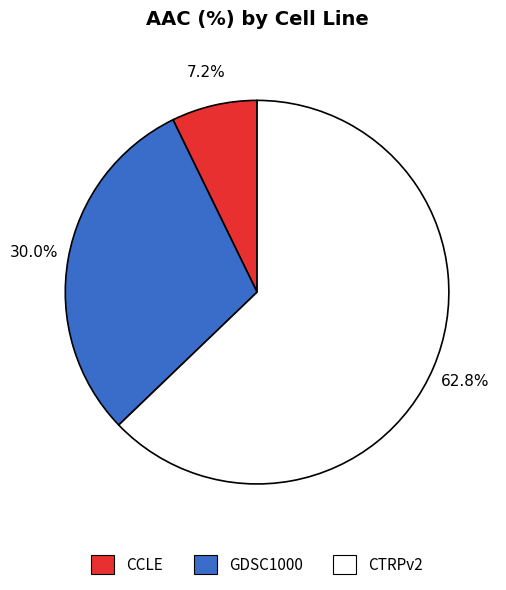

What percentage is the GDSC1000 slice, to the nearest percent?

30%